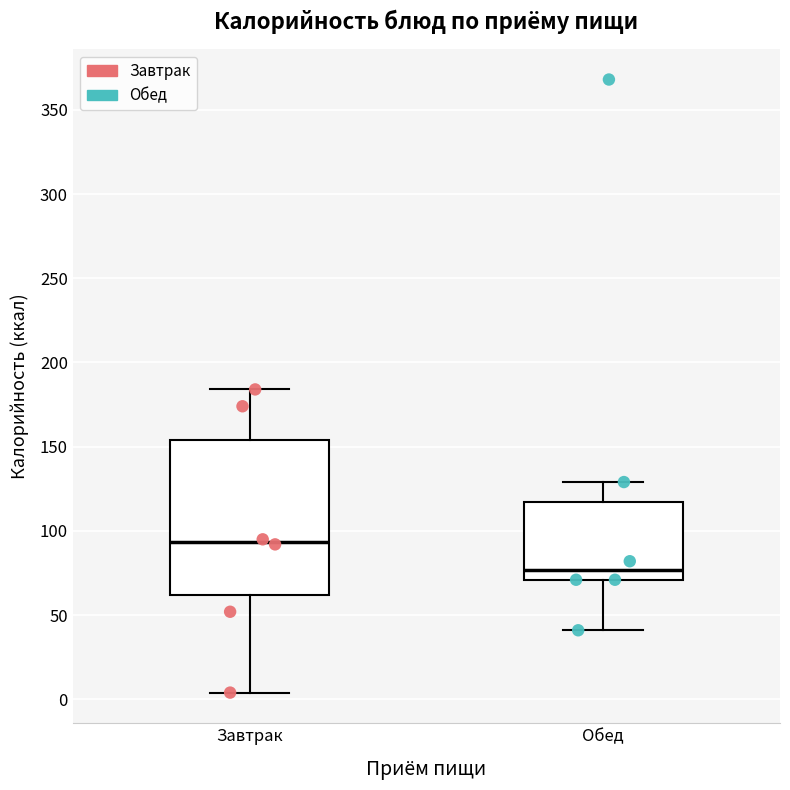

Which box has the highest median line?

Завтрак